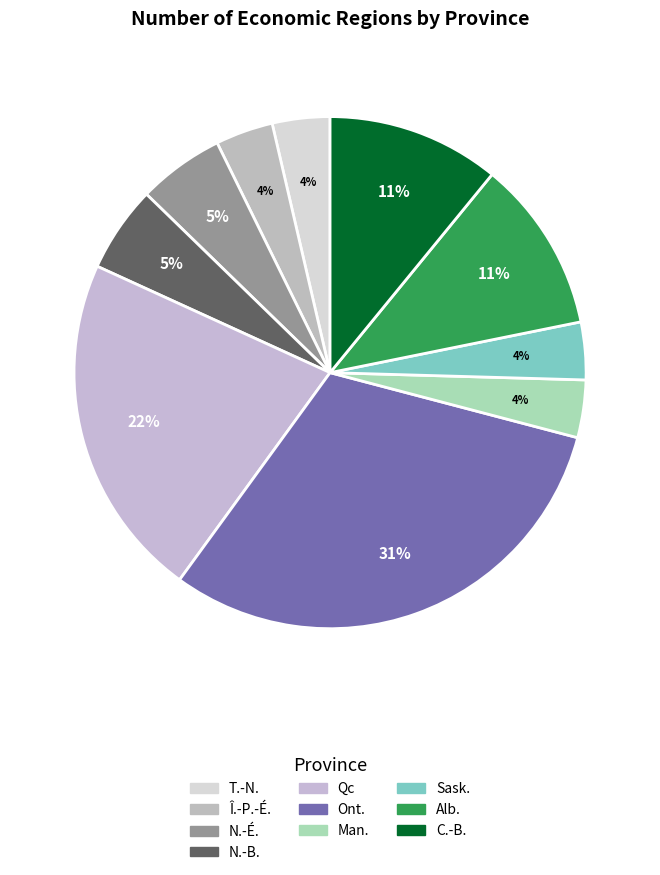

What is the smallest slice in the pie chart?

T.-N.